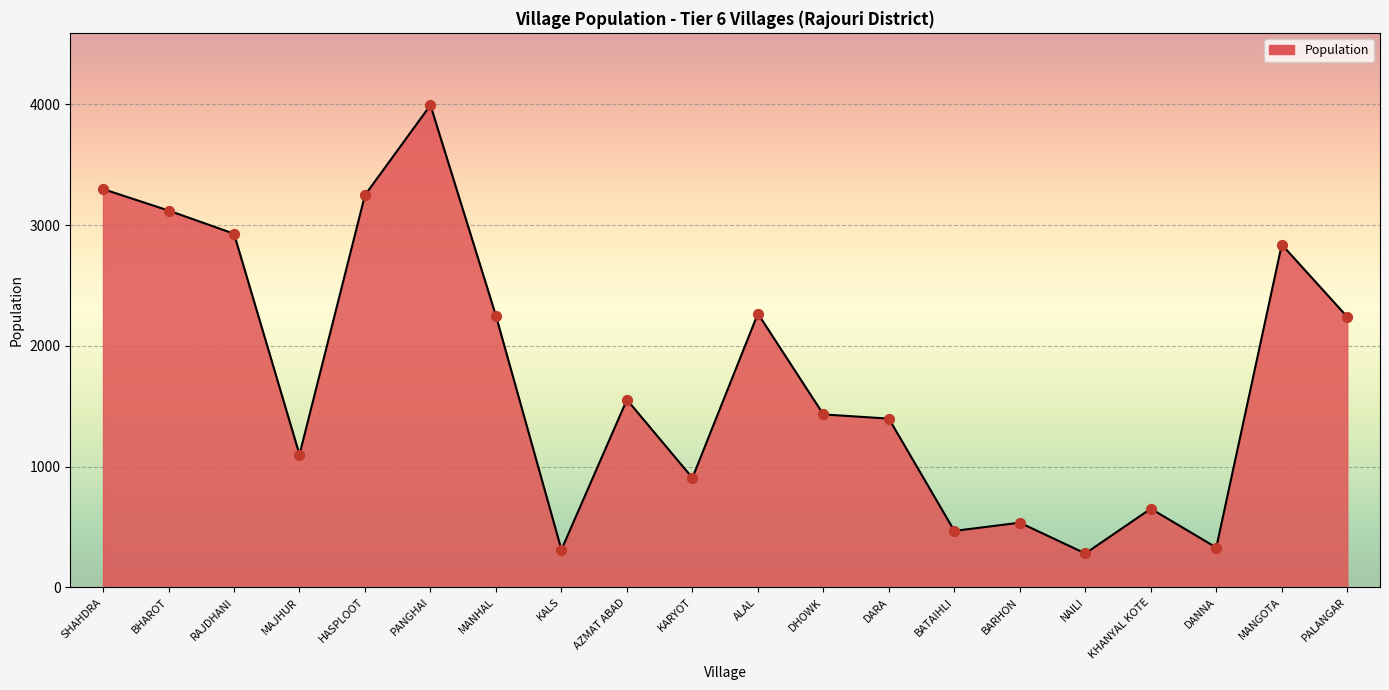

What is the change in value from KALS to DARA?

+1086